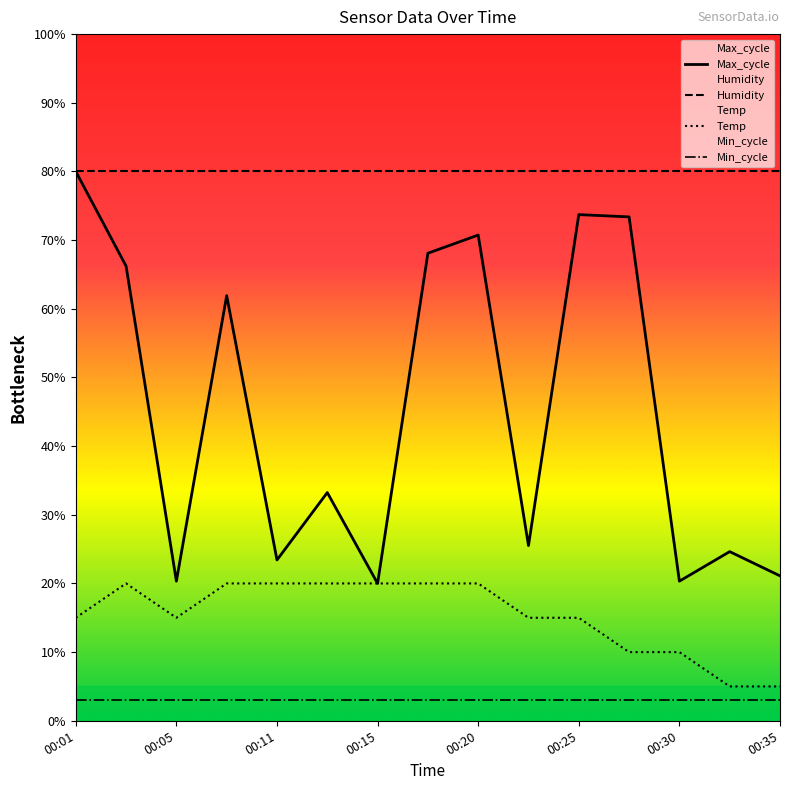

What is the lowest value of the Temp series?

5.0